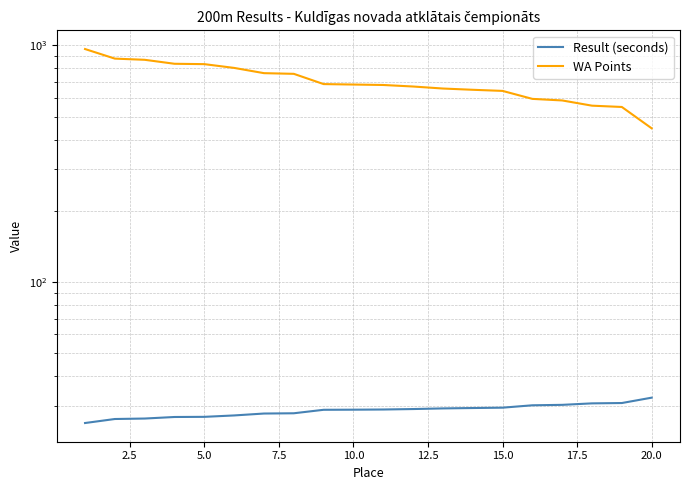

True or false: Result (seconds) and WA Points cross at least once.

False